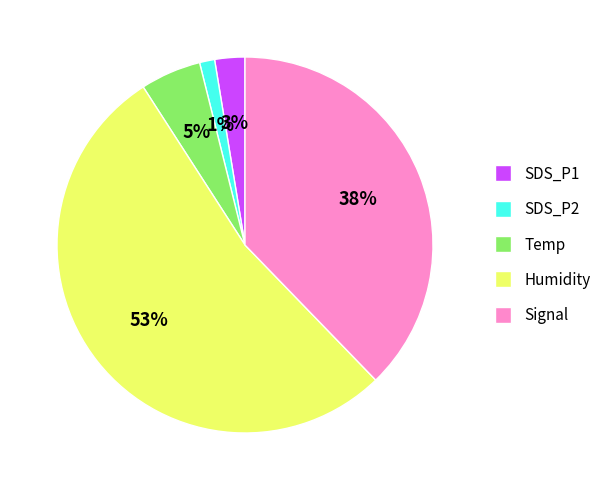

Count the number of slices in the pie.

5